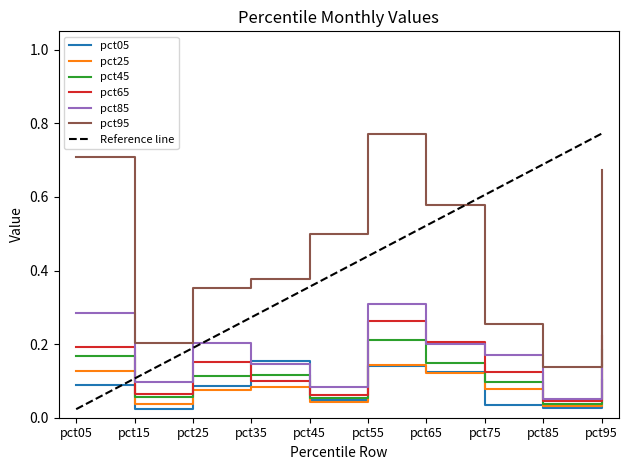

Which category has the highest value across all series?

pct55